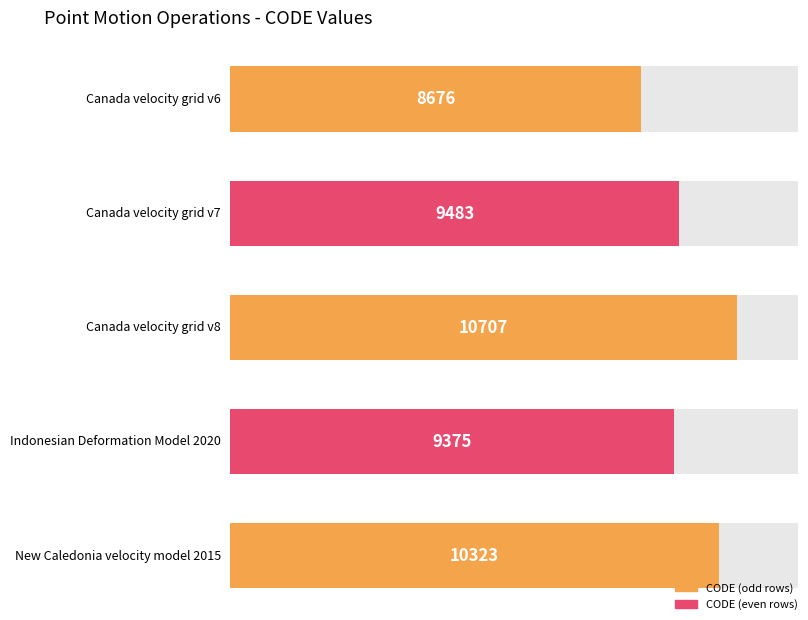

What is the value of the 4th bar from the left?

9375